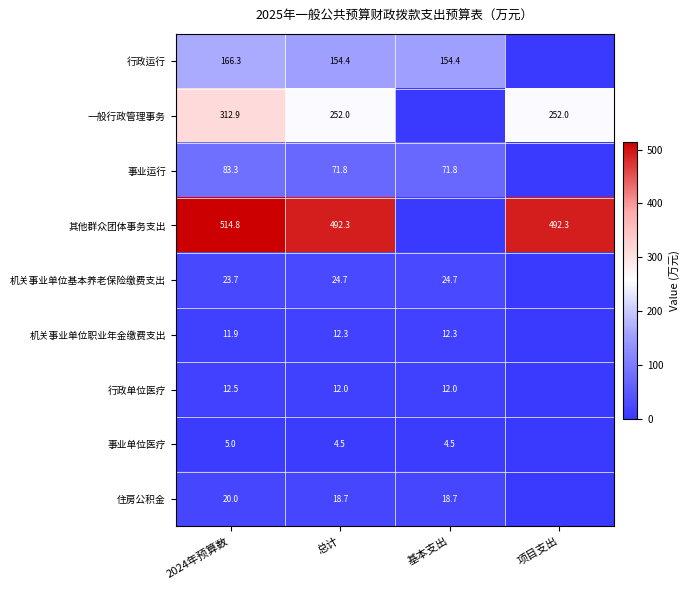

What is the difference between the 住房公积金 values at 2024年预算数 and 基本支出?

1.3